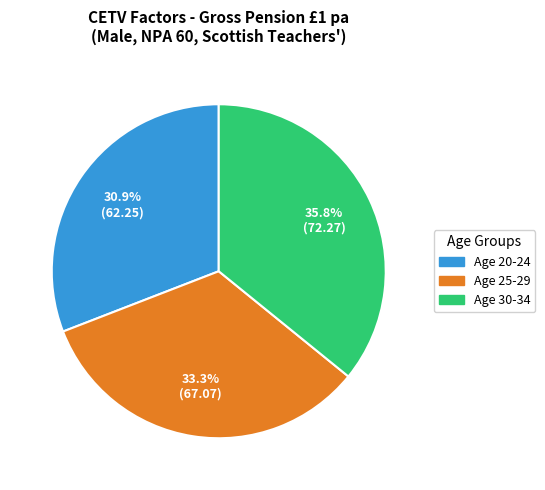

Does any single category account for the majority?

No